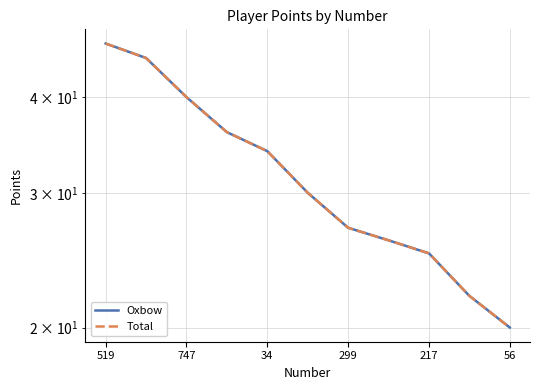

Reading left to right, list all the values displayed in this chart.

Oxbow: 47	45	40	36	34	30	27	26	25	22	20
Total: 47	45	40	36	34	30	27	26	25	22	20